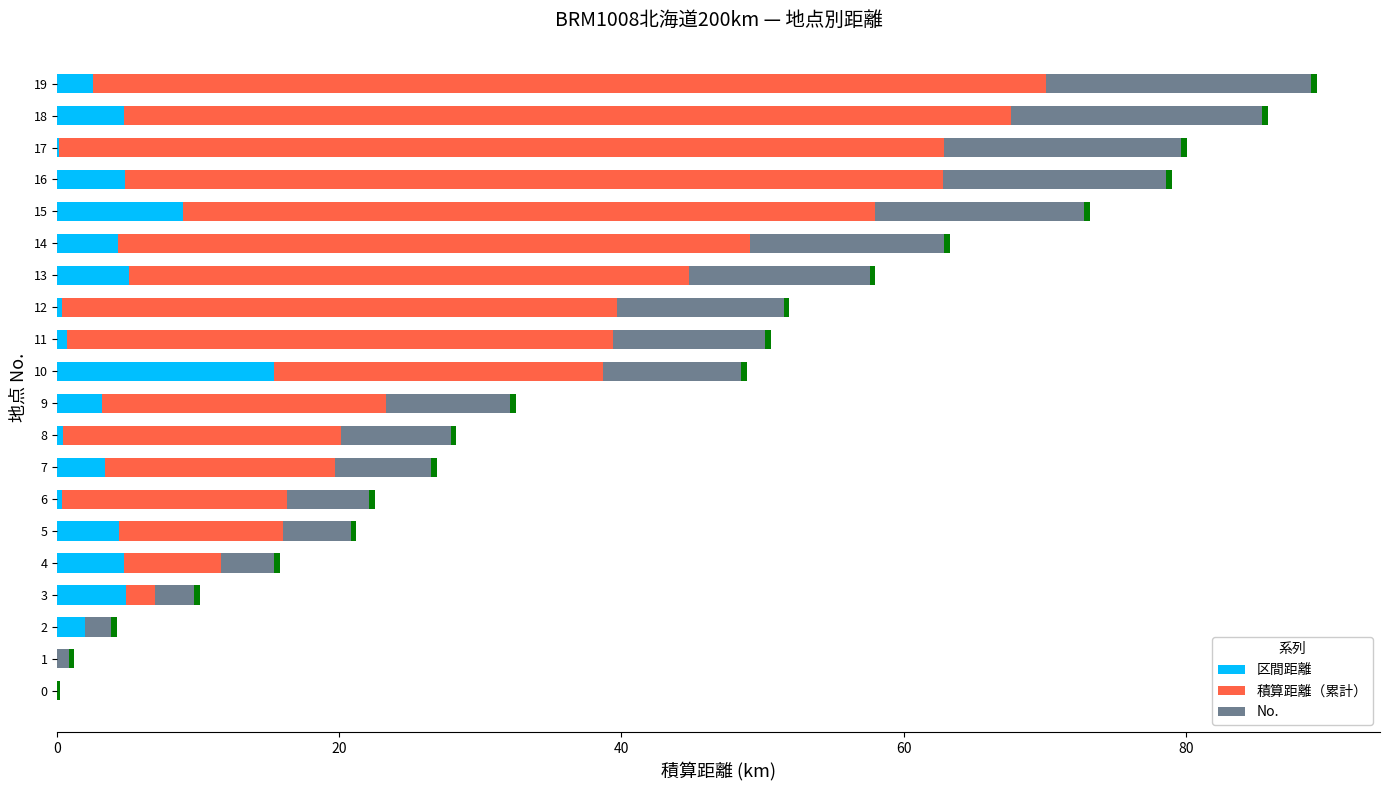

How many categories are shown in the chart?

20